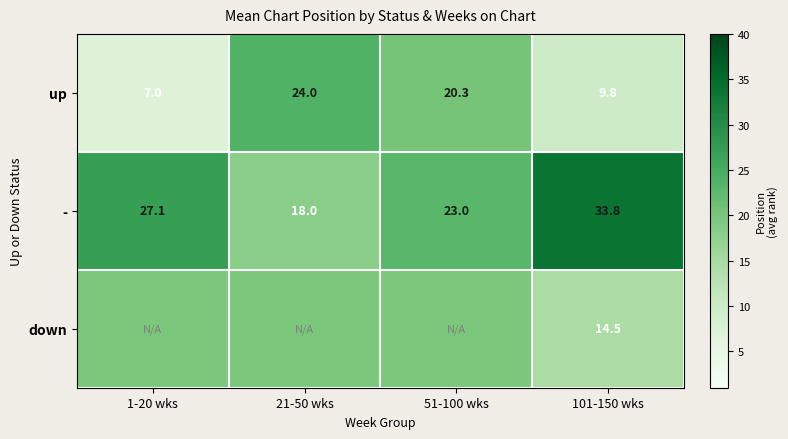

At 101-150 wks, list the series in order from smallest to largest.

up, down, -